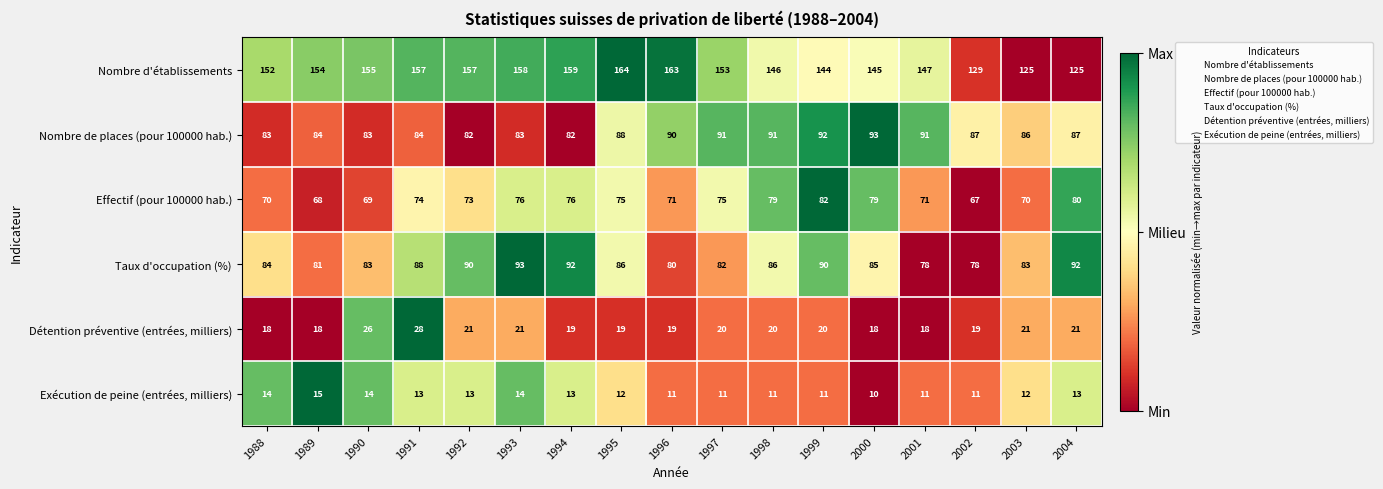

Which series has the largest range (max minus min)?

Nombre d'établissements